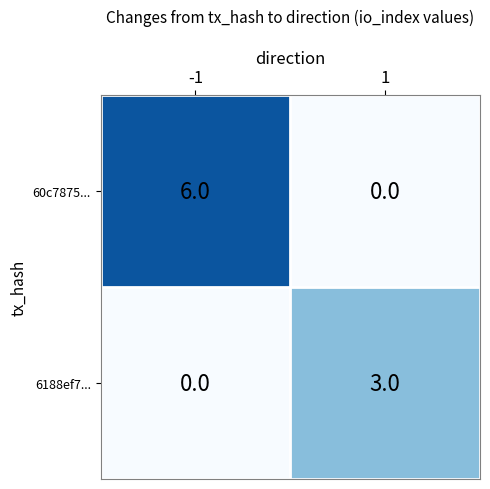

At which category is the sum across all series the highest?

-1